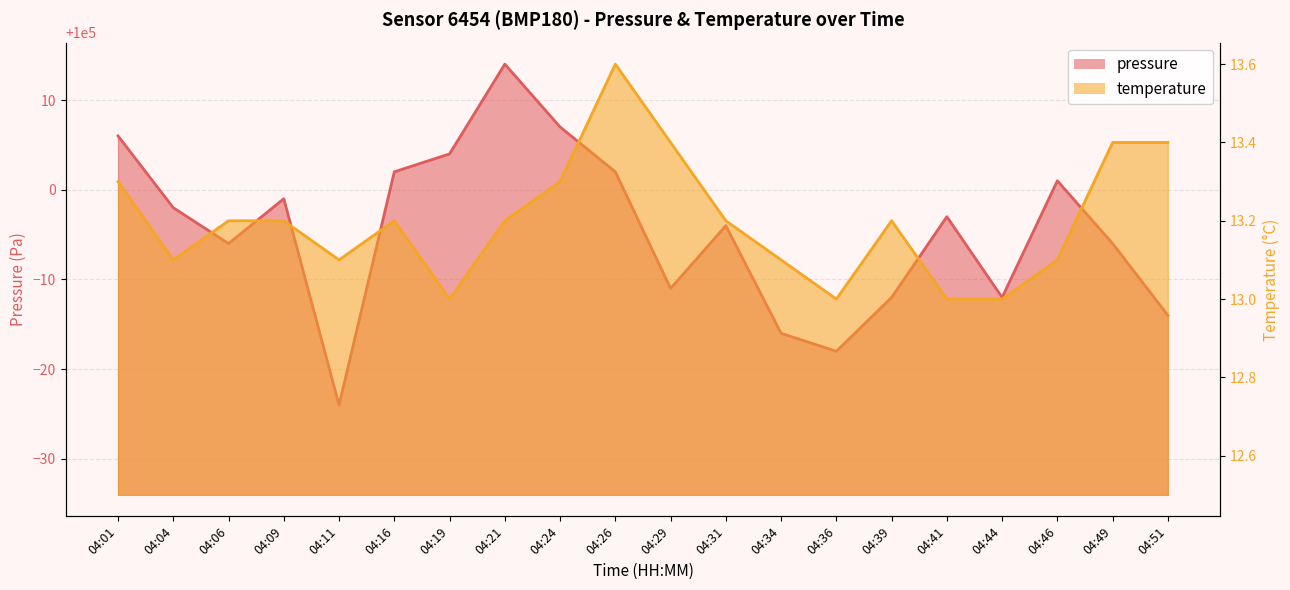

True or false: pressure has a value of 23580.8 at 04:24.

False